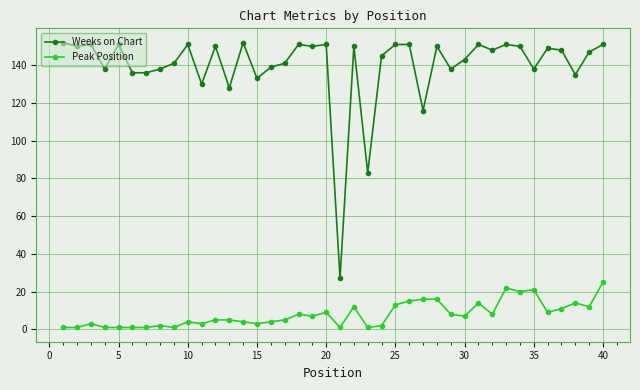

Rank the series by their maximum value, from highest to lowest.

Weeks on Chart, Peak Position